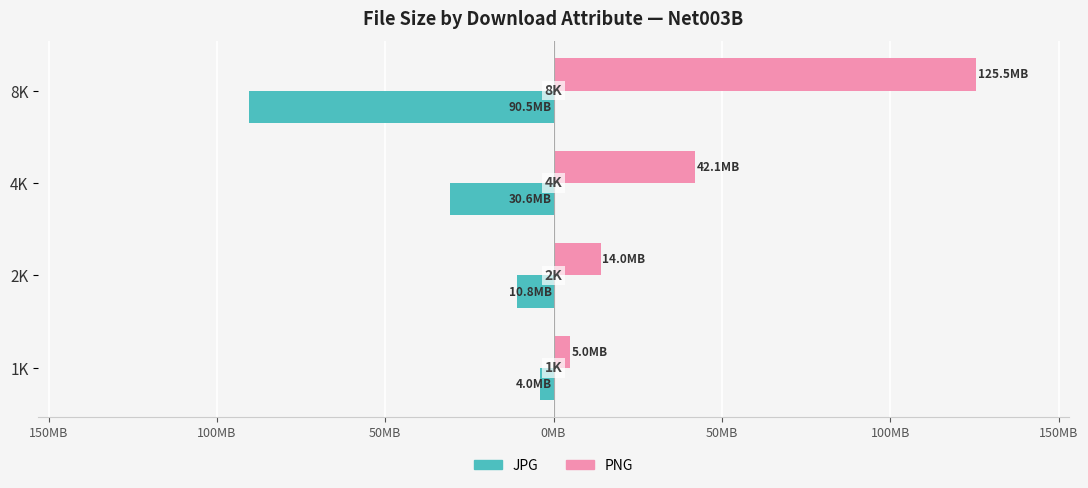

What is the average value of the PNG series?

46629590